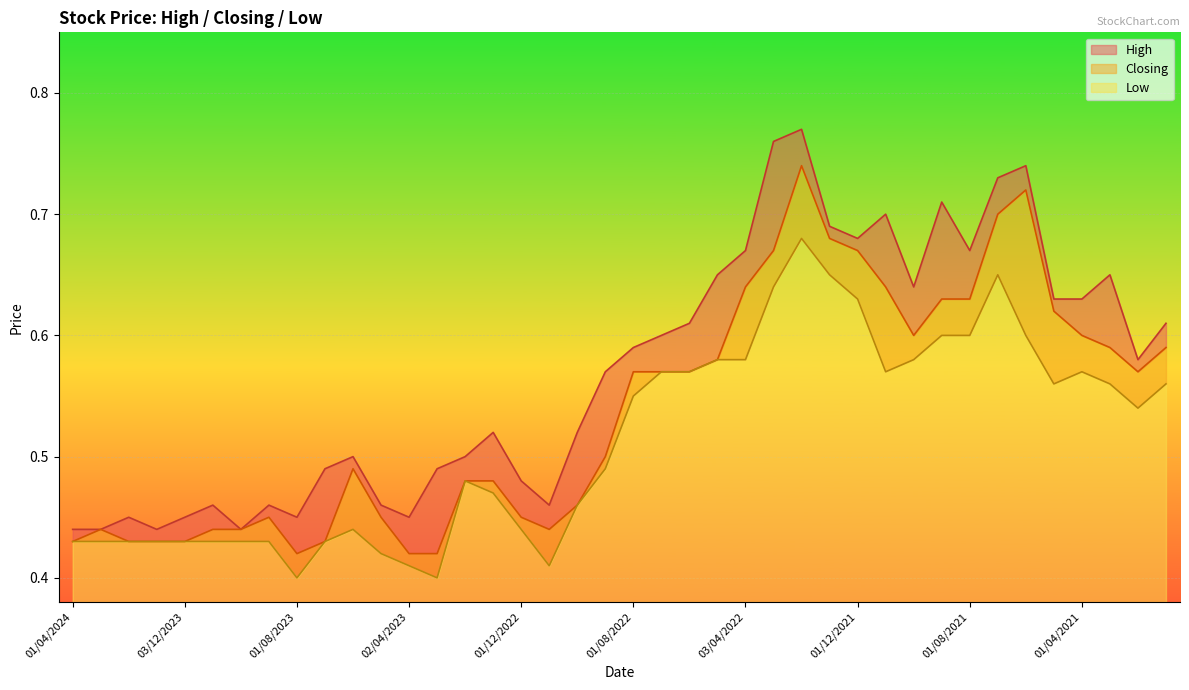

How many distinct data groups are displayed?

3